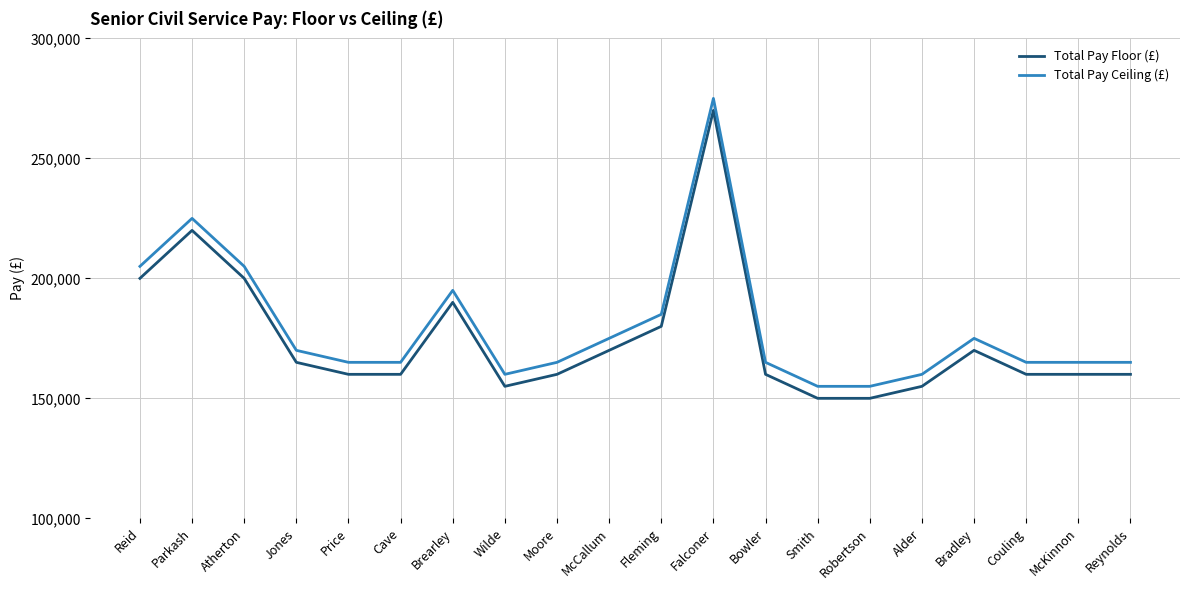

The Total Pay Floor (£) series shows 239502 at Reynolds. True or false?

False